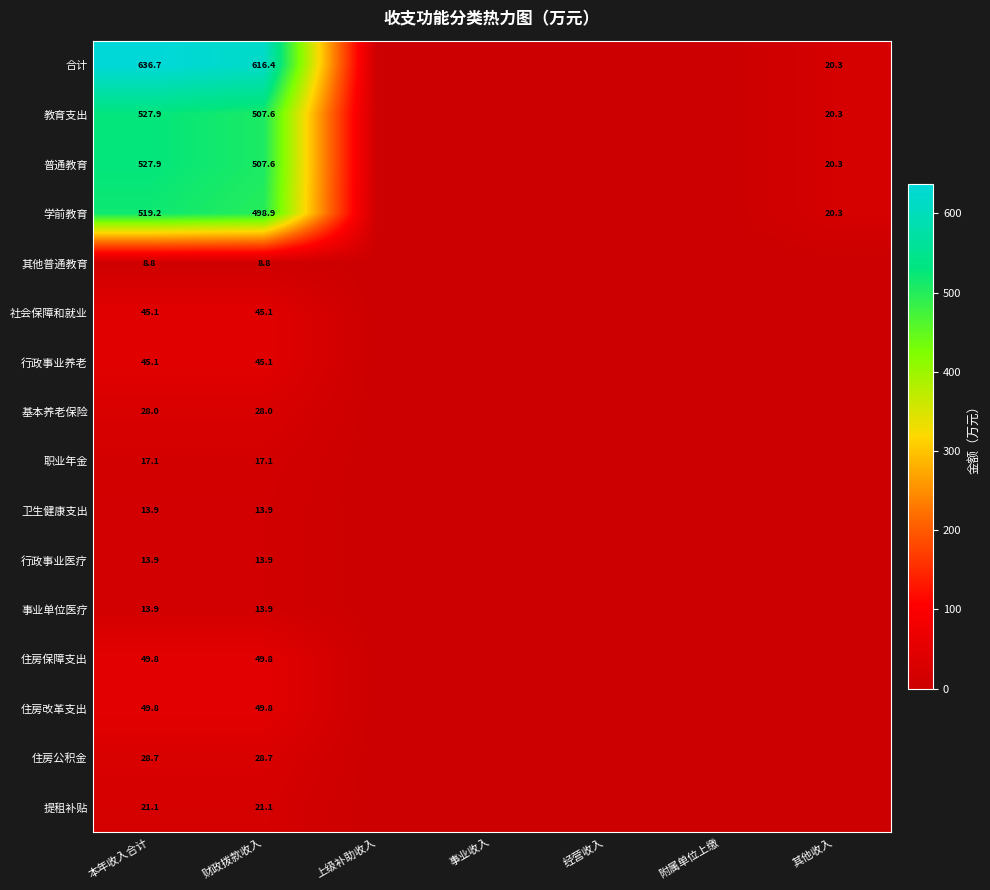

What is the spread (max minus min) of values at 本年收入合计?

627.9